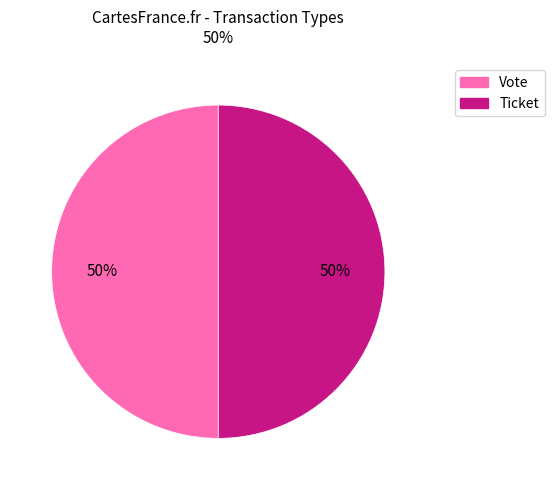

How many slices are in this pie chart?

2